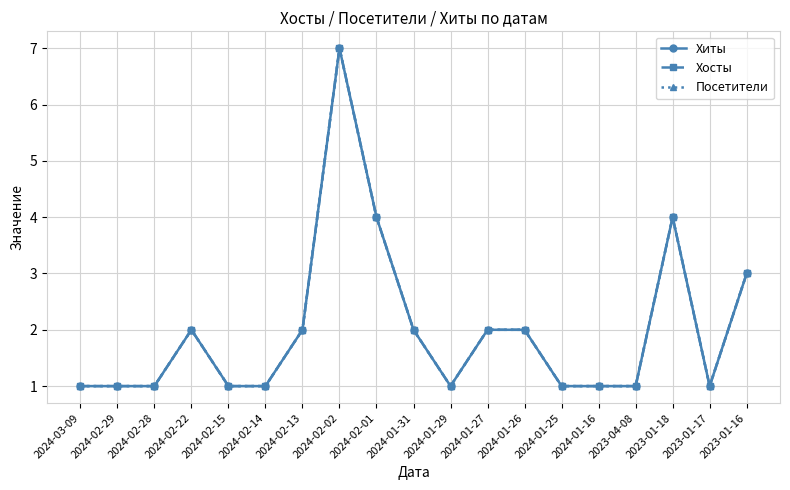

What is the difference between the maximum and minimum values in the Хосты series?

6